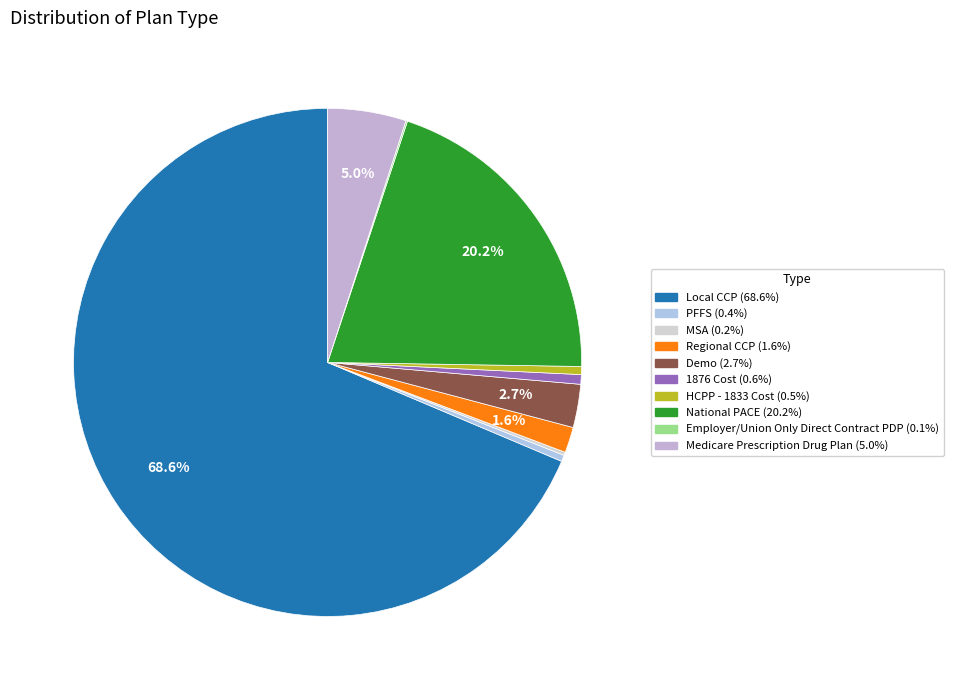

Which slice is the smallest?

Employer/Union Only Direct Contract PDP